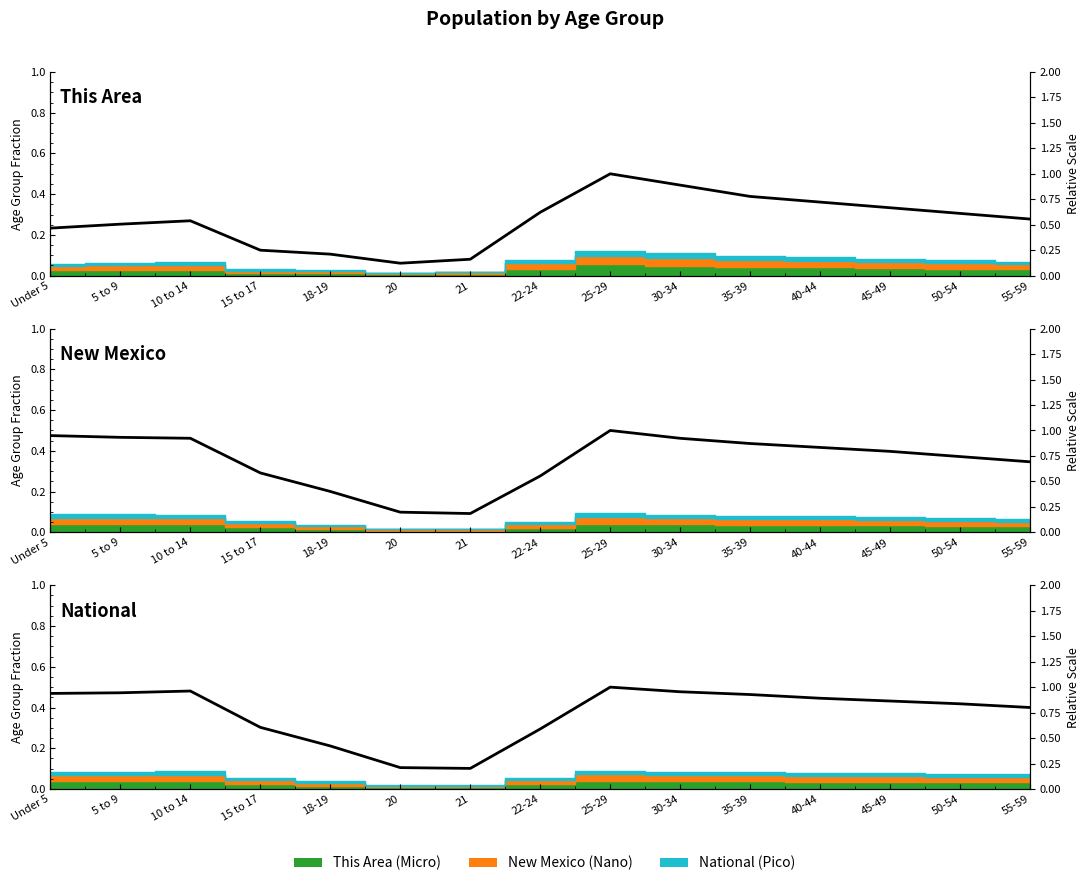

At which category does the chart reach its minimum across all series?

21